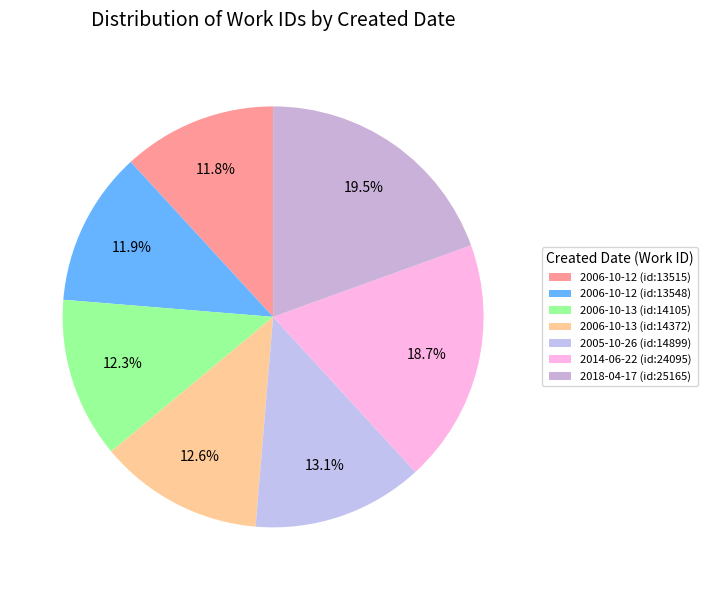

What is the smallest slice in the pie chart?

2006-10-12 (id:13515)